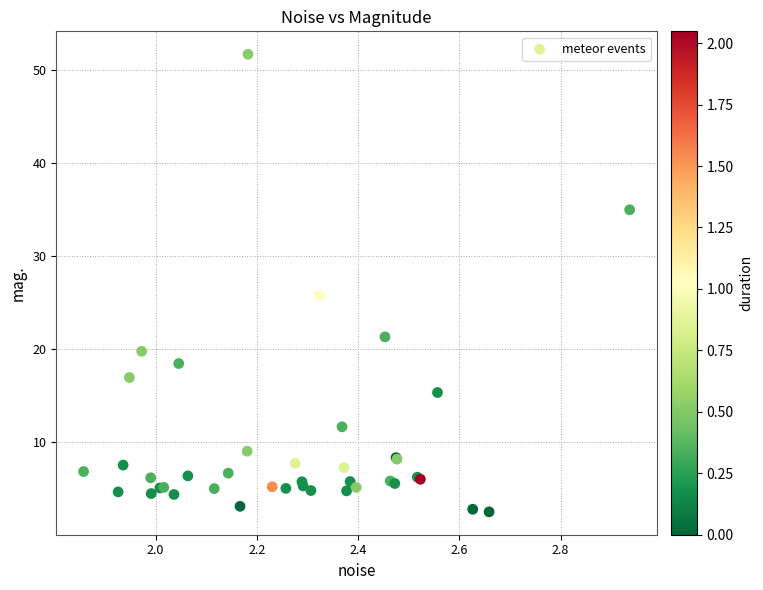

What Y value in the scatter plot is closest to 27?

25.8